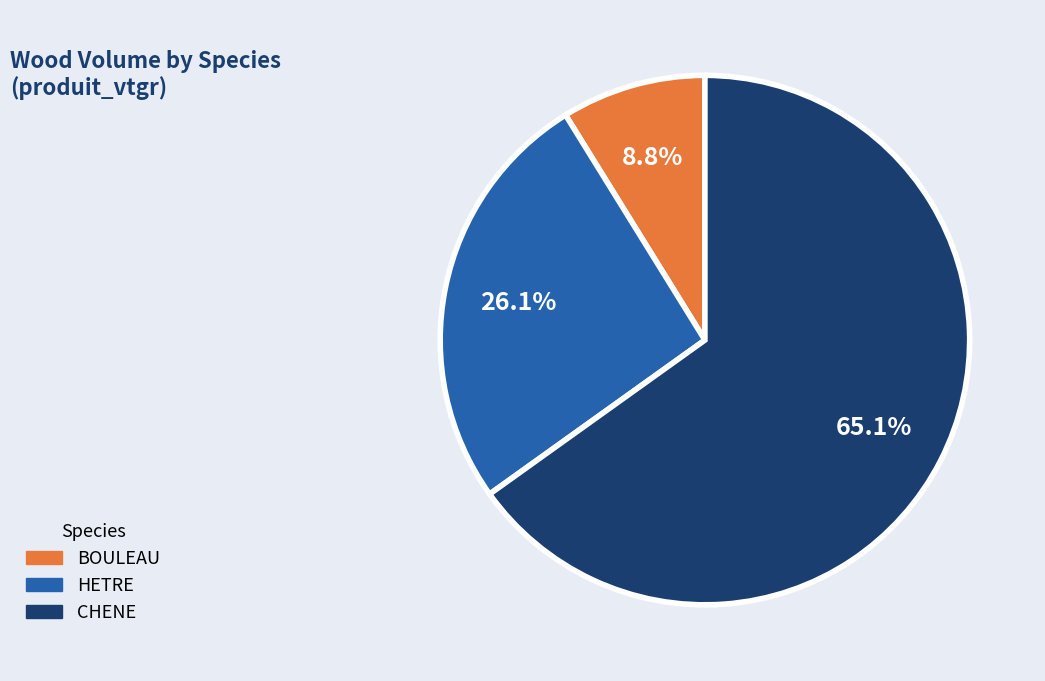

To the nearest percent, what is the combined percentage of BOULEAU and HETRE?

35%